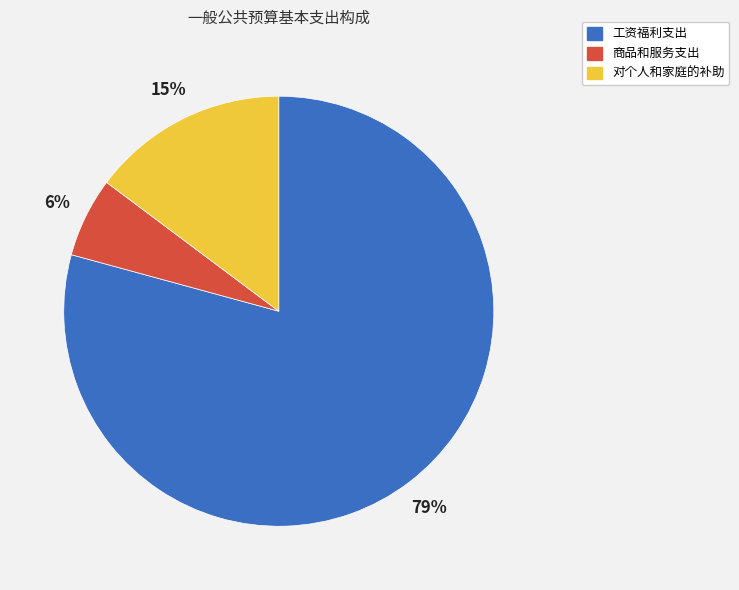

Approximately how many times larger is the value at 商品和服务支出 compared to 工资福利支出?

0.1